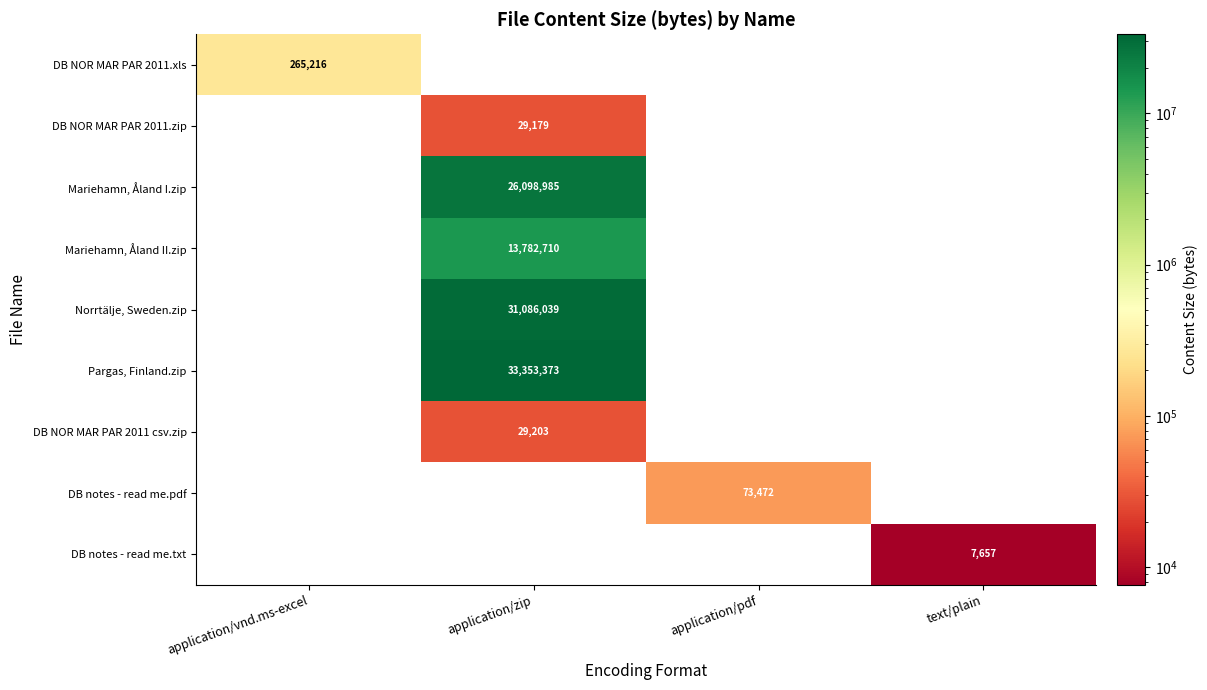

The Mariehamn, Åland II.zip series shows 13782710 at application/zip. True or false?

True